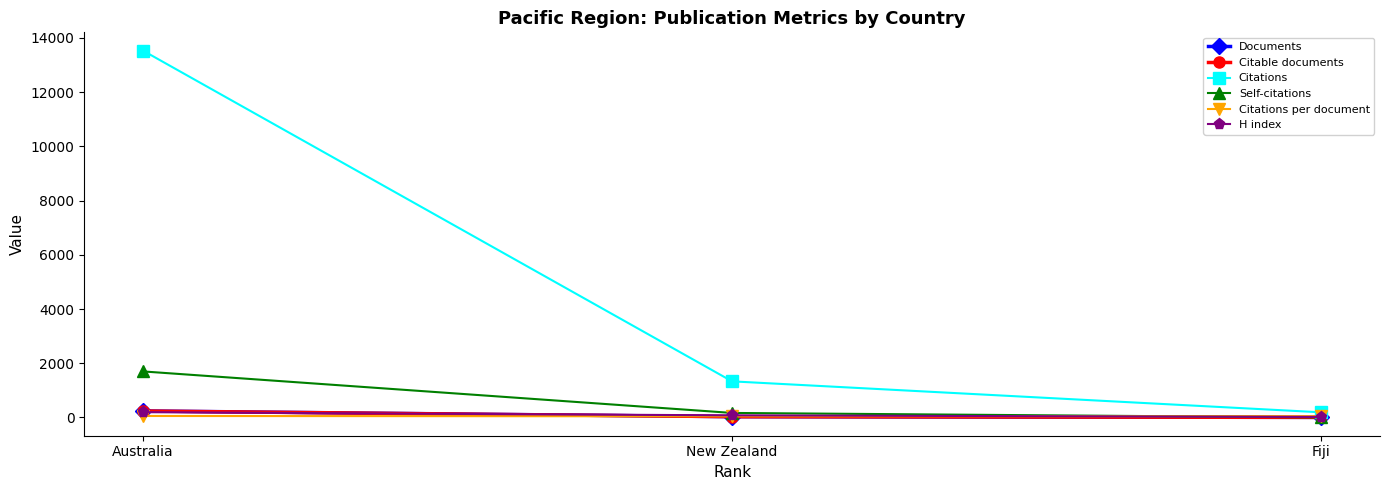

What are all the series names shown in the legend?

Documents, Citable documents, Citations, Self-citations, Citations per document, H index